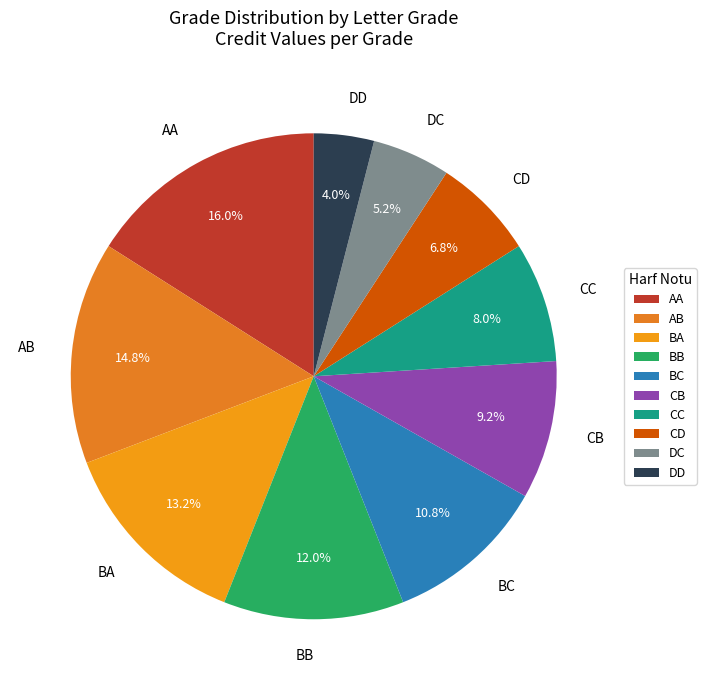

Approximately how many times larger is the value at BB compared to BC?

1.1